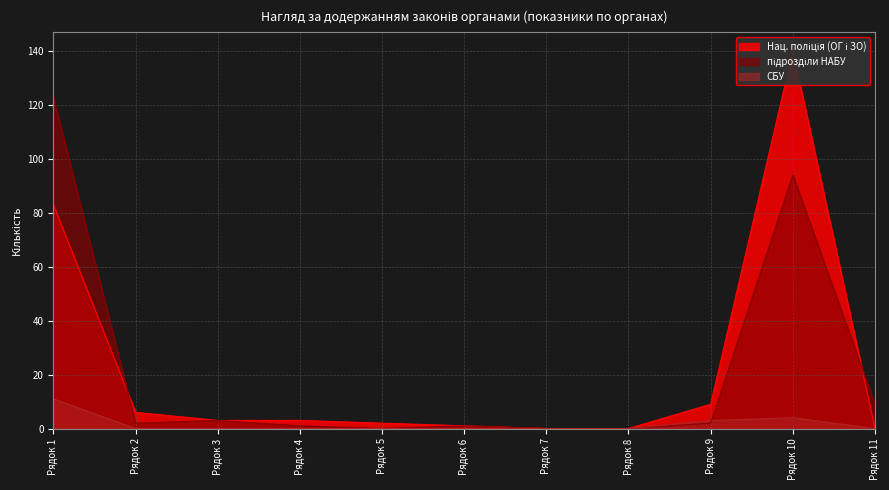

True or false: СБУ and Нац. поліція (ОГ і ЗО) cross at least once.

False